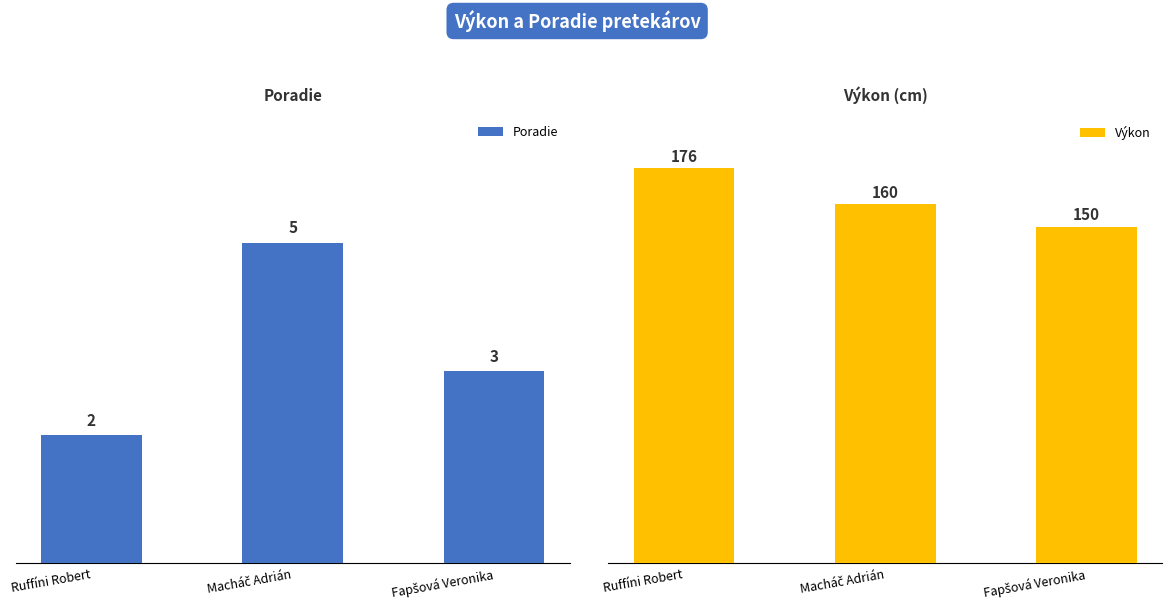

At which category is the sum across all series the highest?

Ruffíni Robert